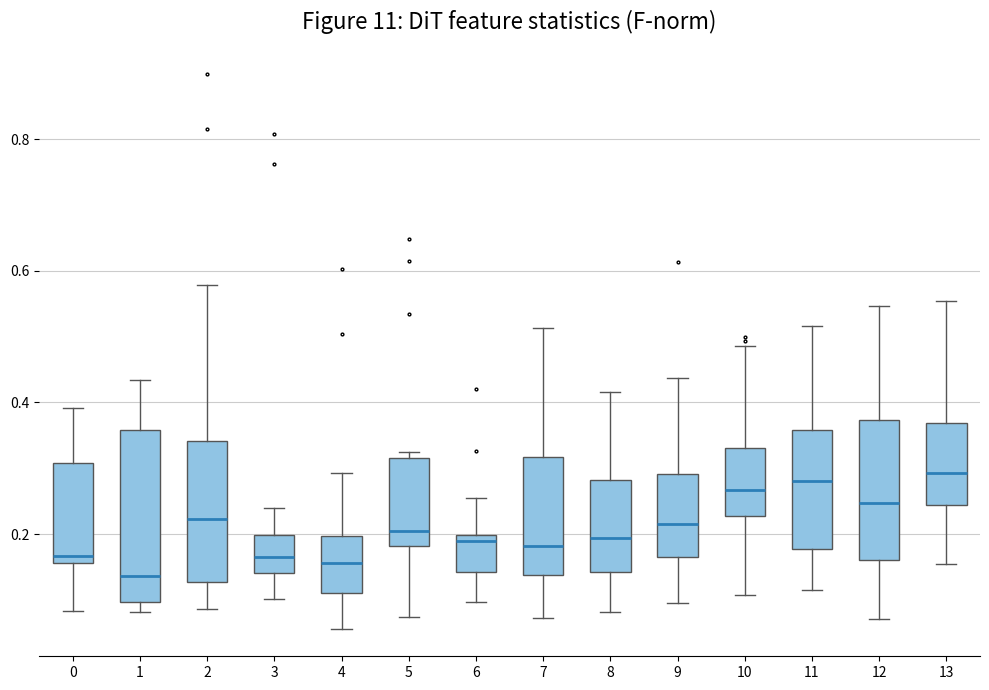

Reading left to right, transcribe this box plot: for each box, give where its median line is, the range the box spans, and where its two whiskers end, as read against the y-axis. The values are not printed on the chart, so give them approximately, as read against the axis.

0: median 0.16 (just above the box's lower edge), box 0.16 to 0.30, whiskers 0.08 to 0.40
1: median 0.14, box 0.10 to 0.36, whiskers 0.08 to 0.44
2: median 0.22, box 0.12 to 0.34, whiskers 0.08 to 0.58
3: median 0.16, box 0.14 to 0.20, whiskers 0.10 to 0.24
4: median 0.16, box 0.12 to 0.20, whiskers 0.06 to 0.30
5: median 0.20, box 0.18 to 0.32, whiskers 0.08 to 0.32 (just above the box's upper edge)
6: median 0.18, box 0.14 to 0.20, whiskers 0.10 to 0.26
7: median 0.18, box 0.14 to 0.32, whiskers 0.08 to 0.52
8: median 0.20, box 0.14 to 0.28, whiskers 0.08 to 0.42
9: median 0.22, box 0.16 to 0.30, whiskers 0.10 to 0.44
10: median 0.26, box 0.22 to 0.34, whiskers 0.10 to 0.48
11: median 0.28, box 0.18 to 0.36, whiskers 0.12 to 0.52
12: median 0.24, box 0.16 to 0.38, whiskers 0.08 to 0.54
13: median 0.30, box 0.24 to 0.36, whiskers 0.16 to 0.56